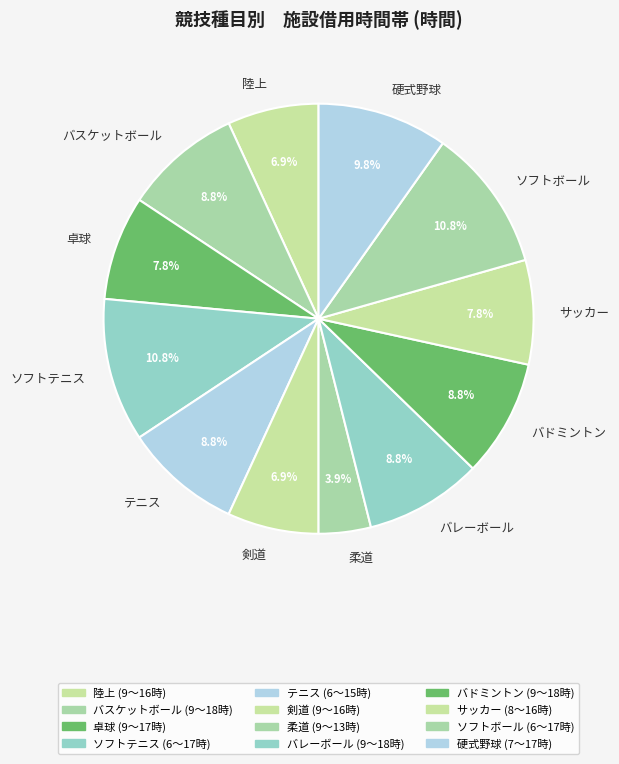

Is the sum of 硬式野球 and バレーボール greater than half?

No